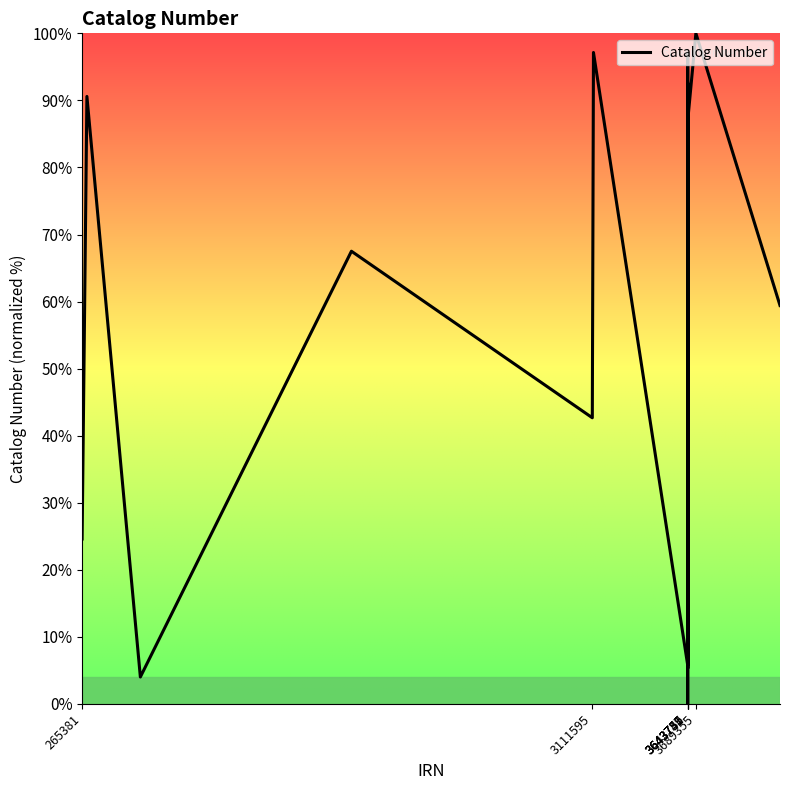

What is the greatest value displayed?

100.0